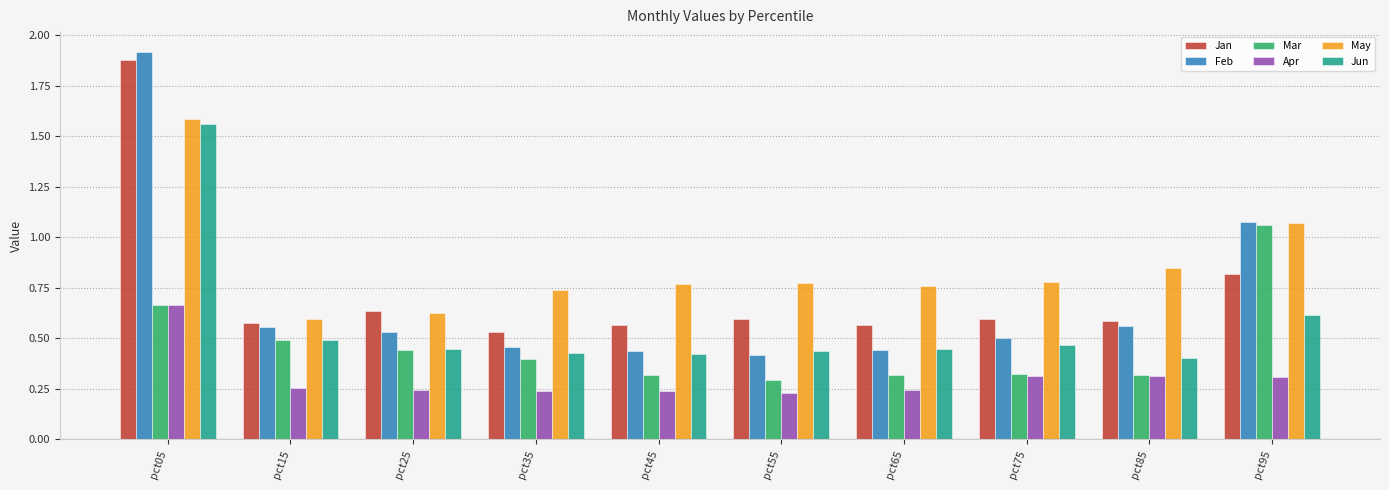

Between pct25 and pct95, which series saw the biggest shift?

Mar